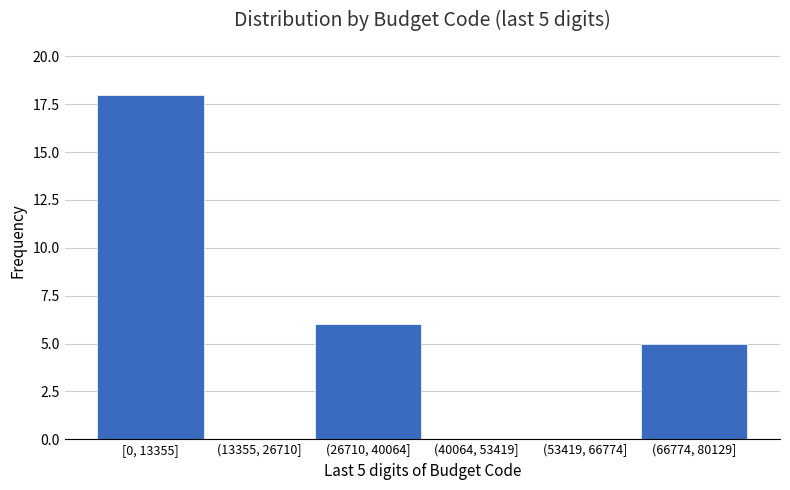

Reading right to left, list all the values displayed in this chart.

(66774, 80129]=5	(53419, 66774]=0	(40064, 53419]=0	(26710, 40064]=6	(13355, 26710]=0	[0, 13355]=18